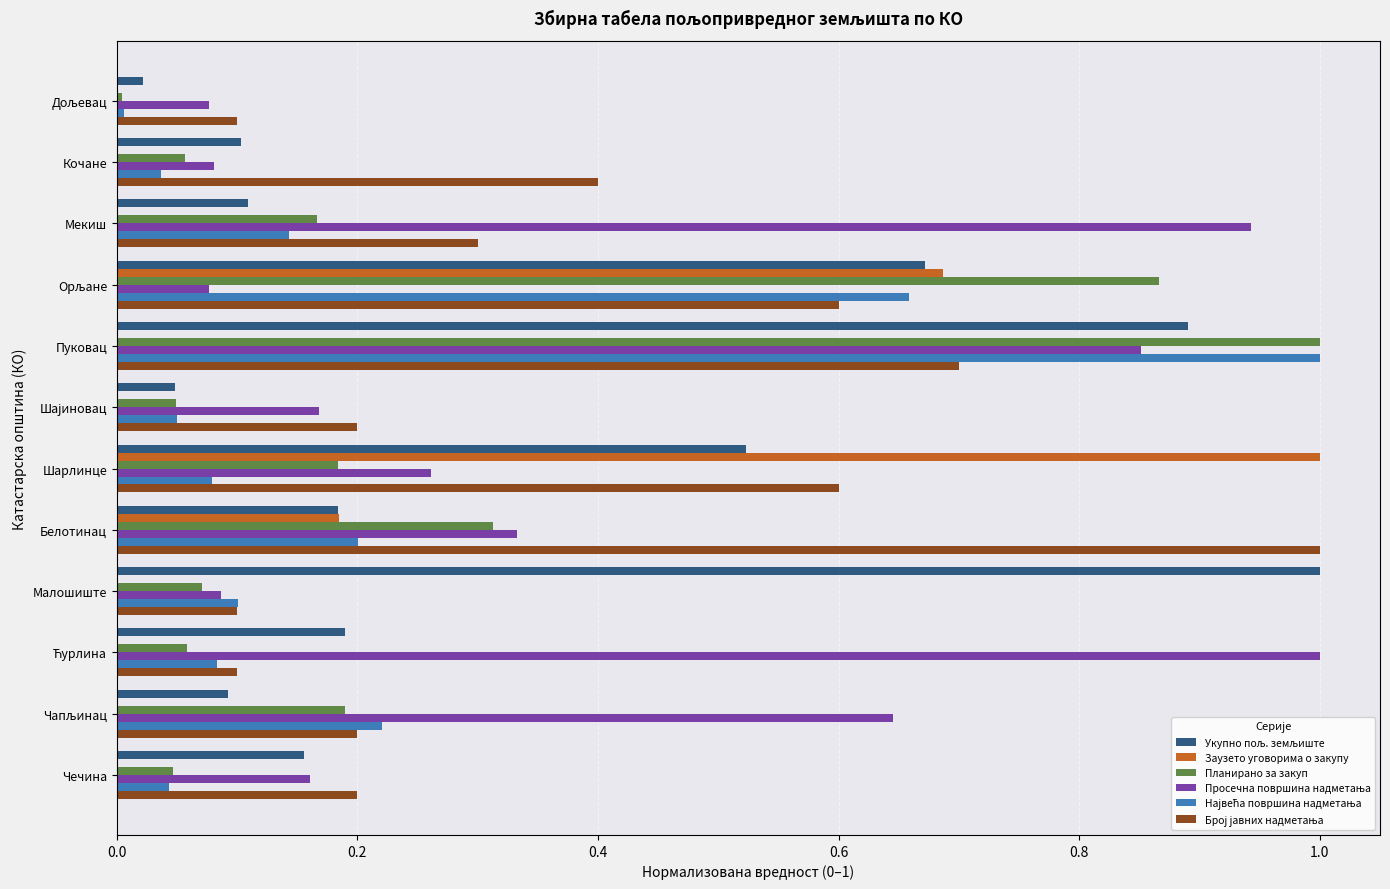

What is the maximum value shown in the chart?

1.0